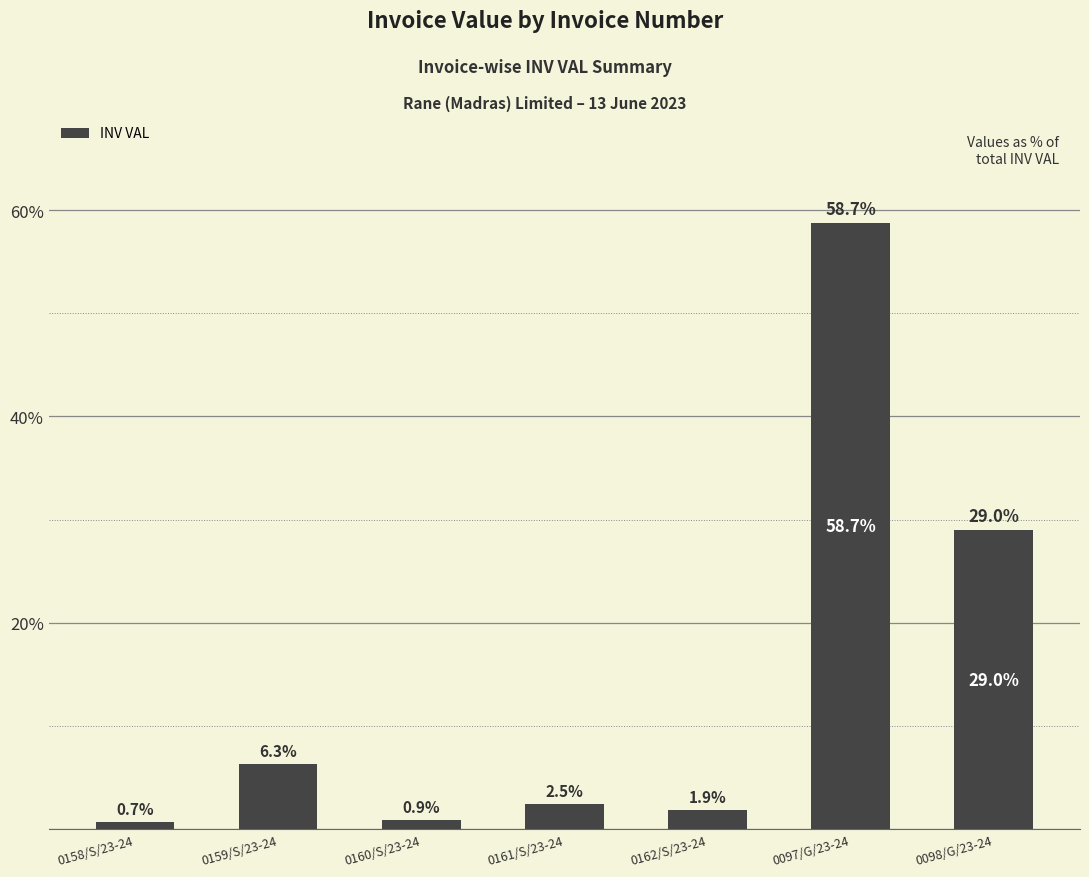

Reading right to left, list all the values displayed in this chart.

0098/G/23-24=29.0	0097/G/23-24=58.7	0162/S/23-24=1.9	0161/S/23-24=2.5	0160/S/23-24=0.9	0159/S/23-24=6.3	0158/S/23-24=0.7